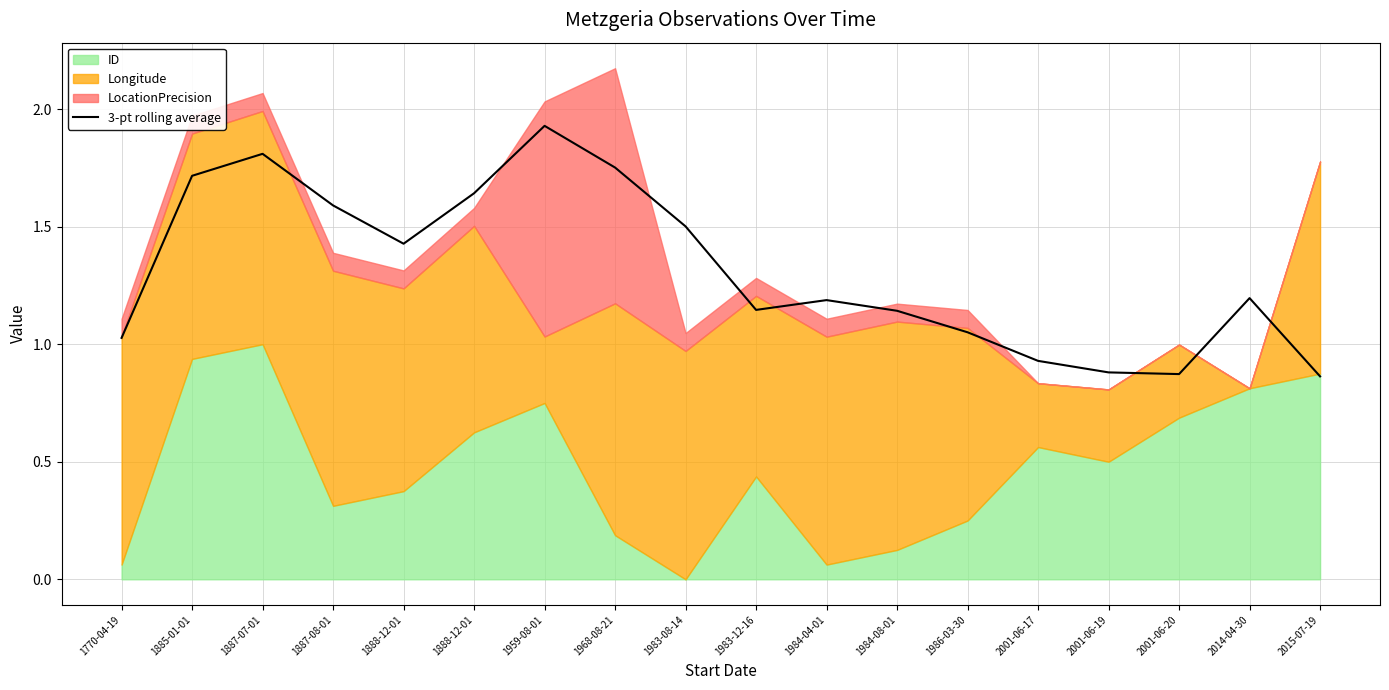

Where is the first local minimum?

1888-12-01